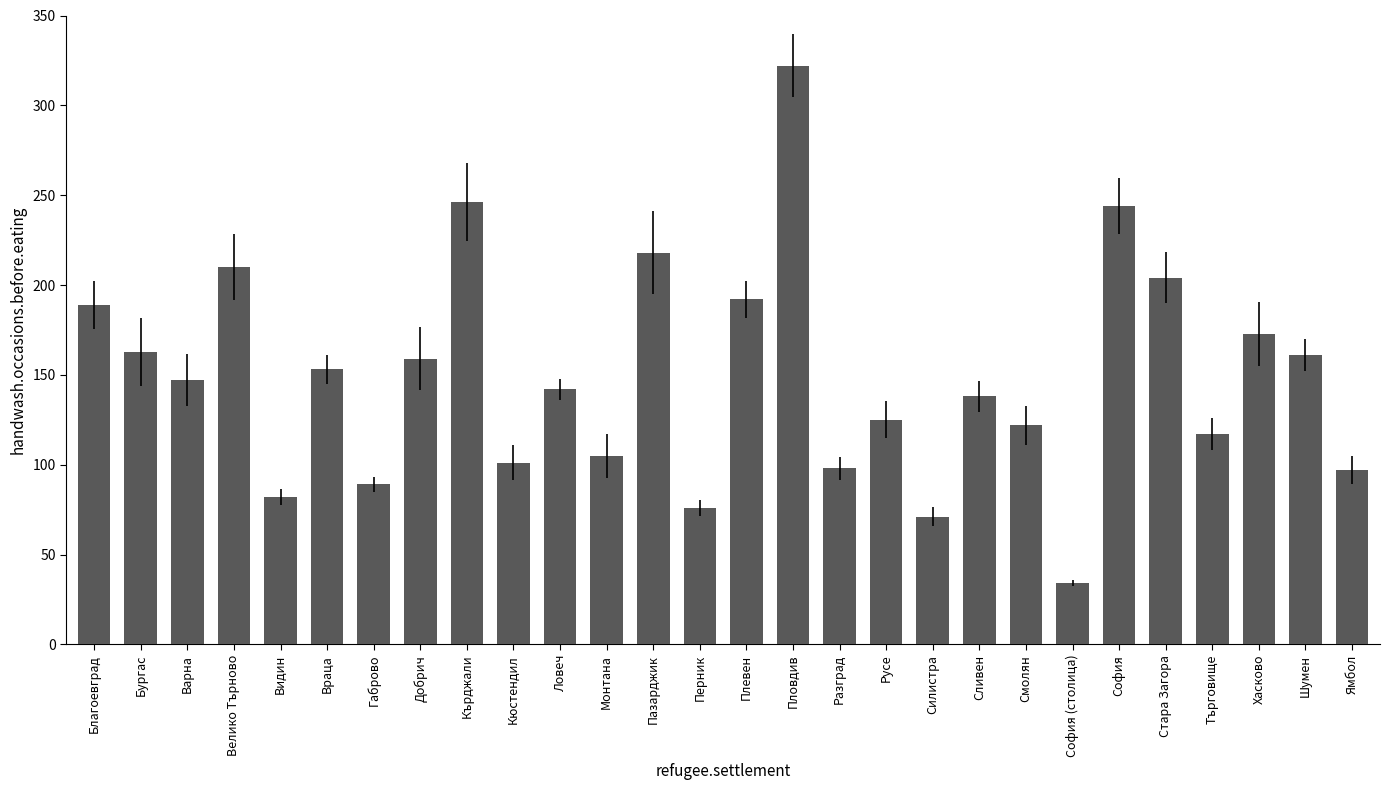

At which label does the data first exceed 147?

Благоевград